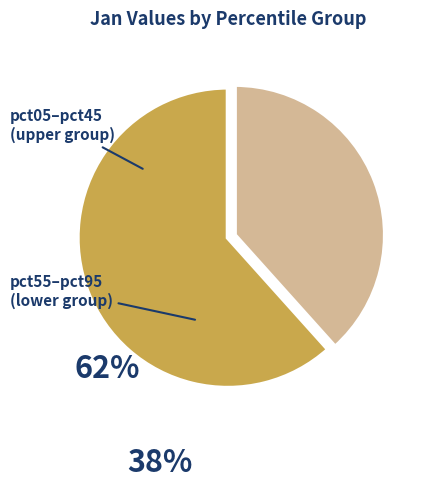

Is there any slice that represents more than half of the pie?

Yes